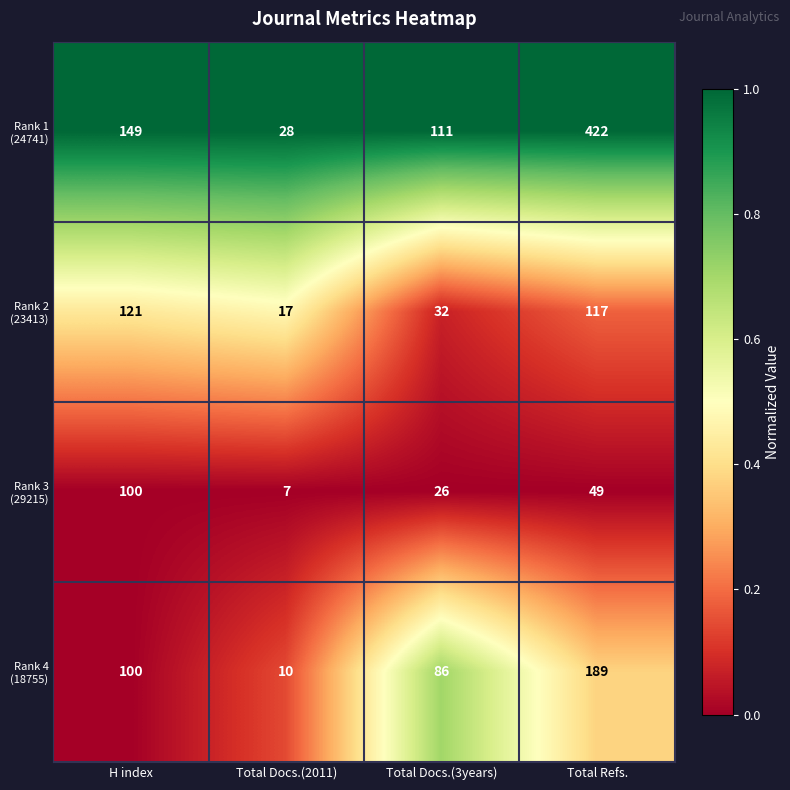

At which category is the sum across all series the highest?

Total Refs.